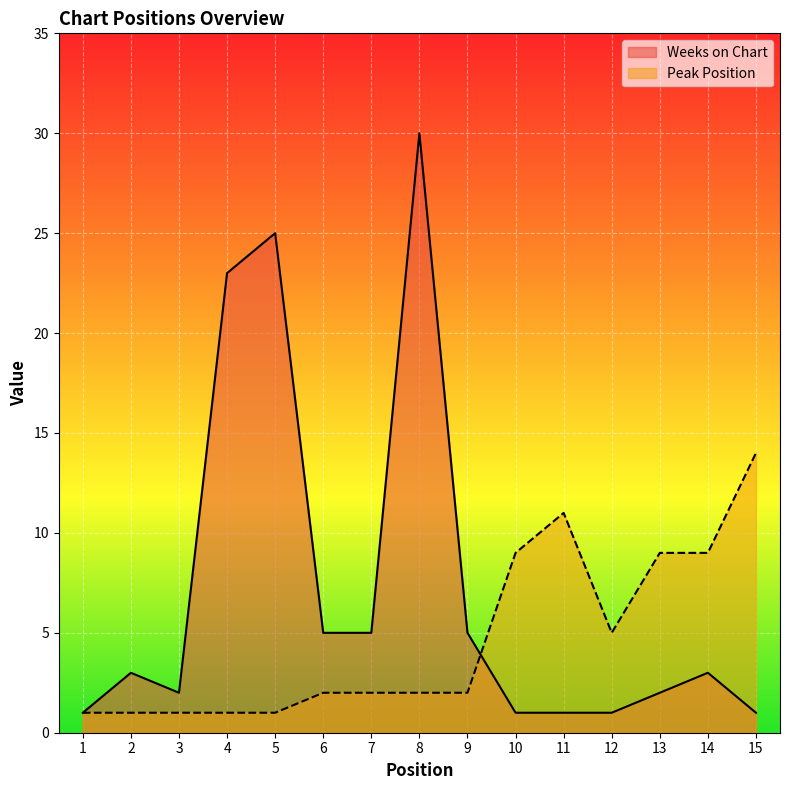

What is the total value across all series at 3?

3